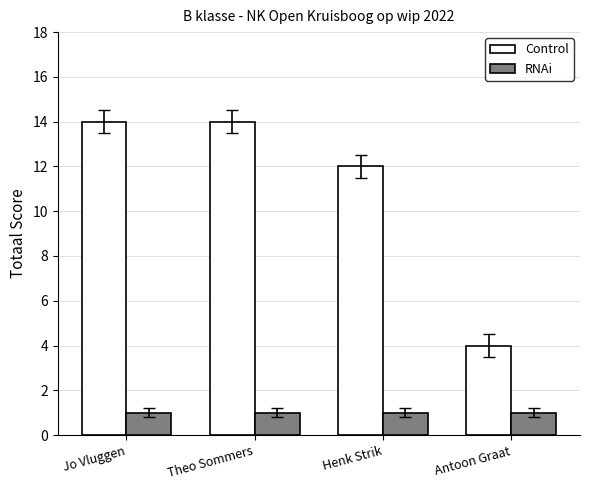

True or false: RNAi has a value of 1 at Henk Strik.

True